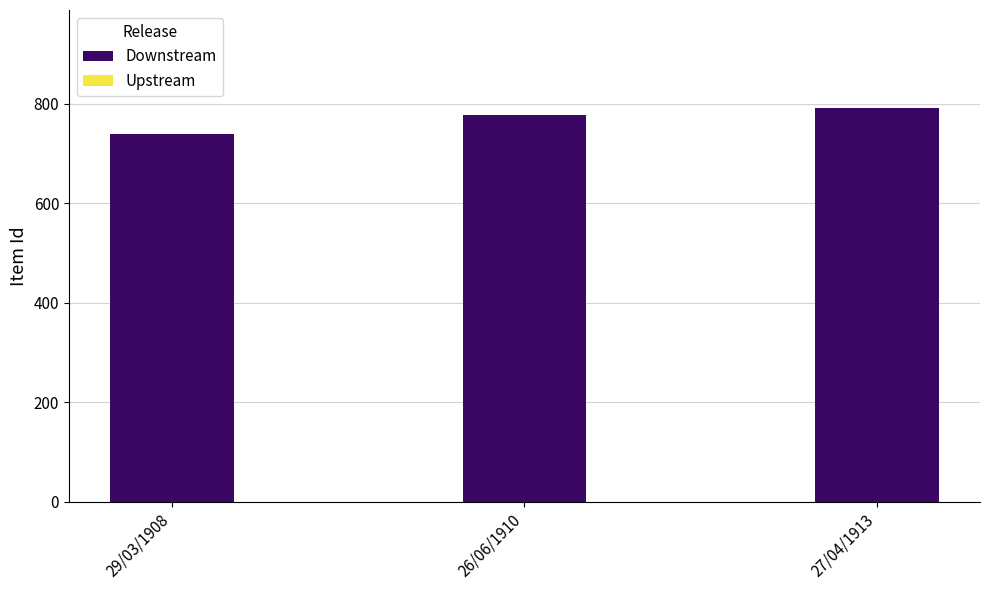

What is the label of the 3rd bar from the left?

27/04/1913